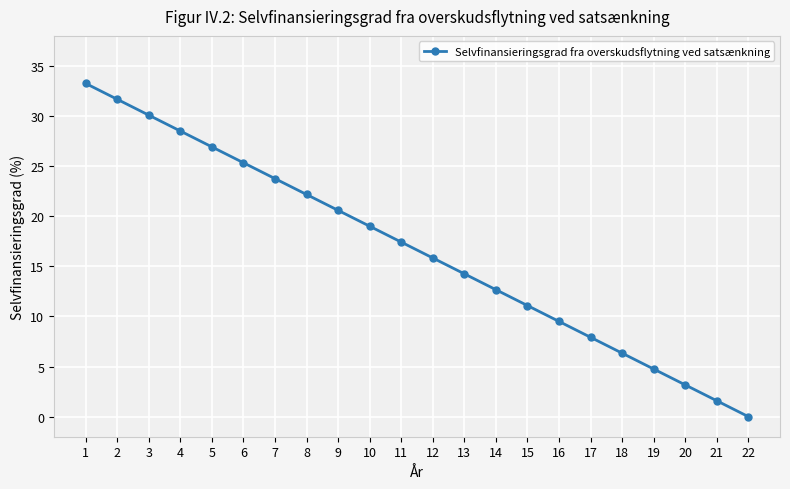

Where does the data first go above 17?

1